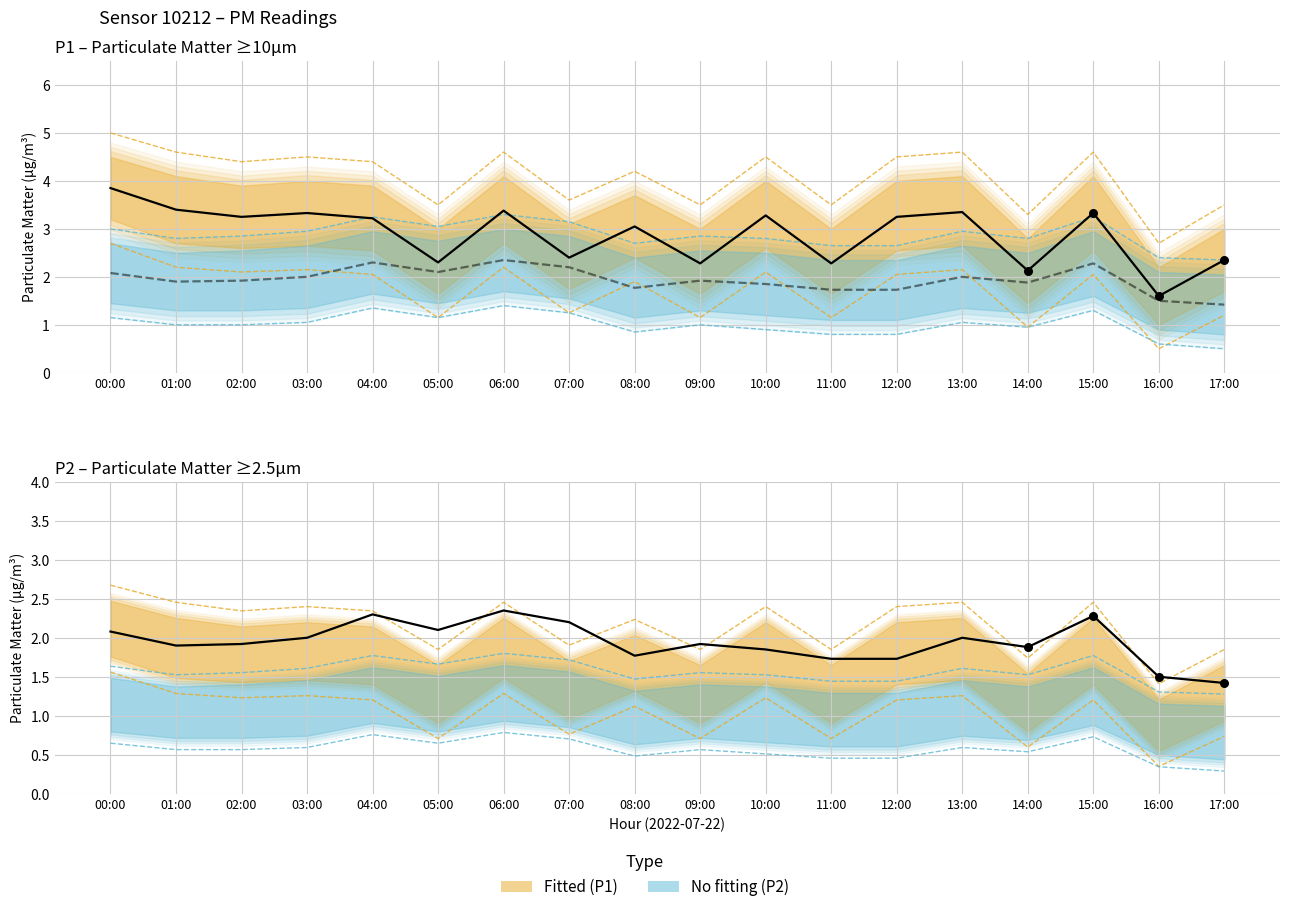

Which series has the widest spread of Y values?

P1 observed